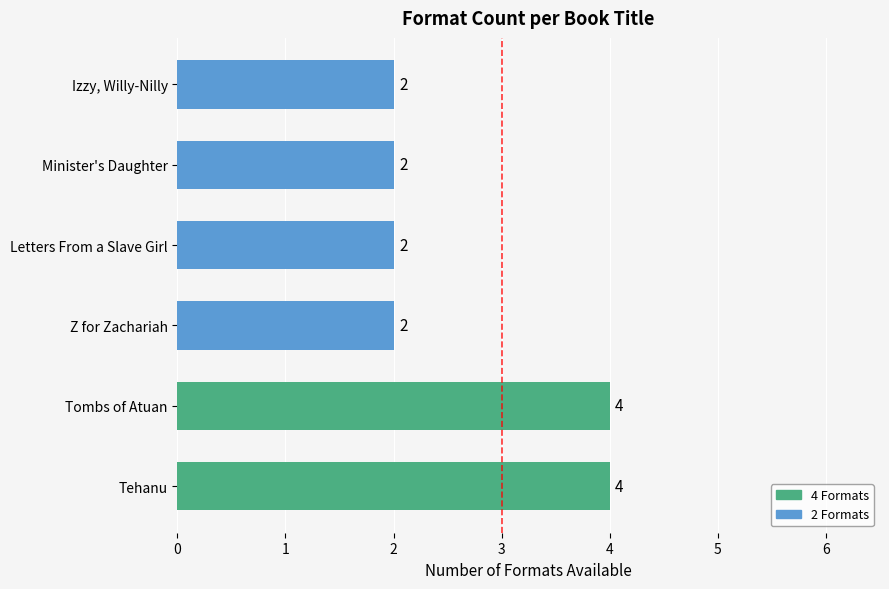

What is the greatest value displayed?

4